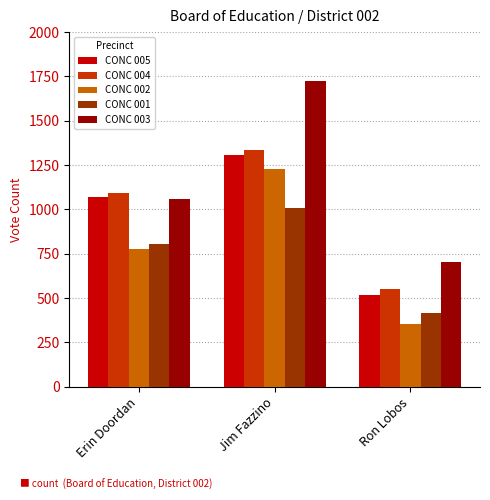

Reading right to left, what are all the values shown in this chart?

CONC 005: Ron Lobos=515	Jim Fazzino=1307	Erin Doordan=1069
CONC 004: Ron Lobos=553	Jim Fazzino=1335	Erin Doordan=1090
CONC 002: Ron Lobos=351	Jim Fazzino=1225	Erin Doordan=777
CONC 001: Ron Lobos=418	Jim Fazzino=1008	Erin Doordan=803
CONC 003: Ron Lobos=701	Jim Fazzino=1726	Erin Doordan=1059